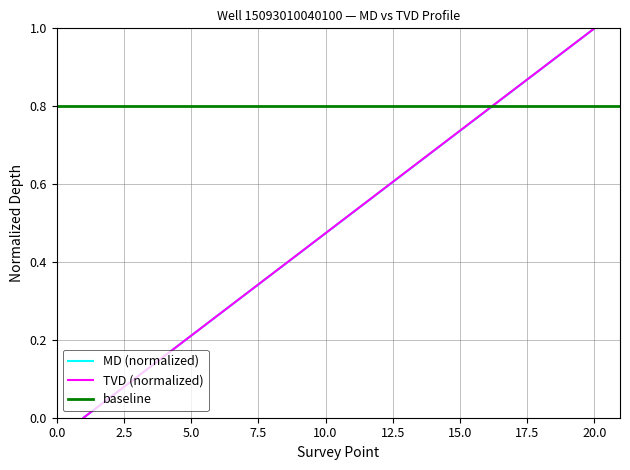

True or false: TVD and MD cross at least once.

False